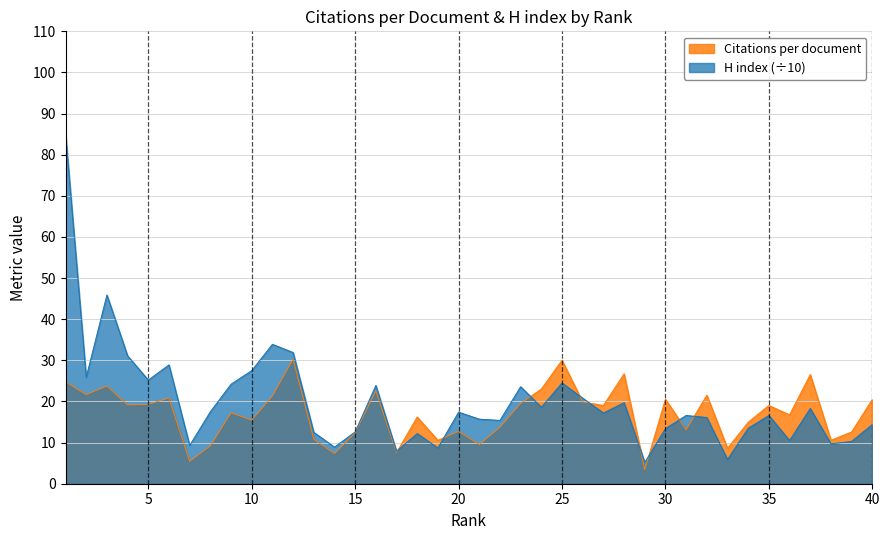

In Citations per document, how many points are higher than both neighbors (excluding endpoints)?

13